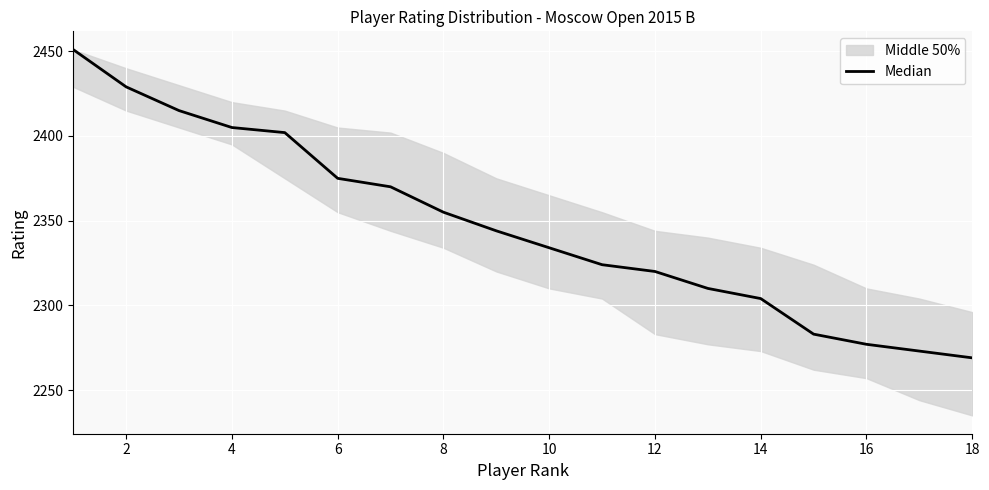

What is the average value?

2347